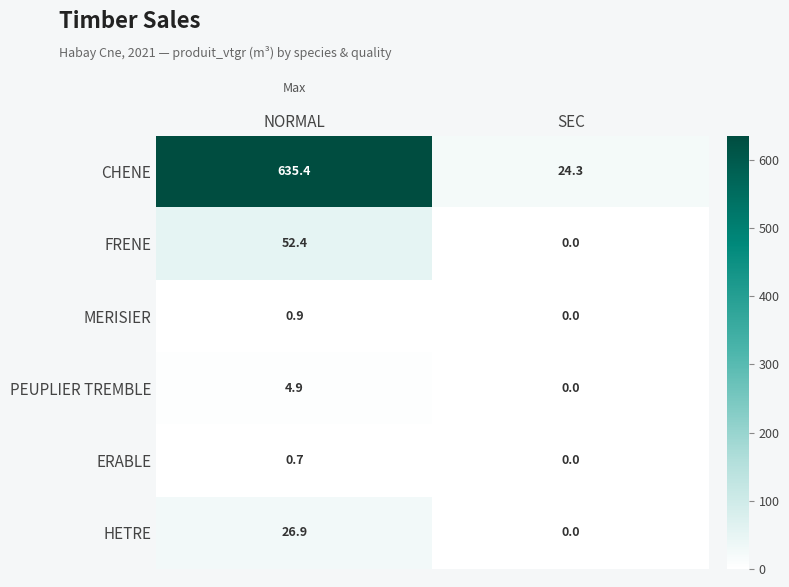

At which label is HETRE closest to 13?

SEC